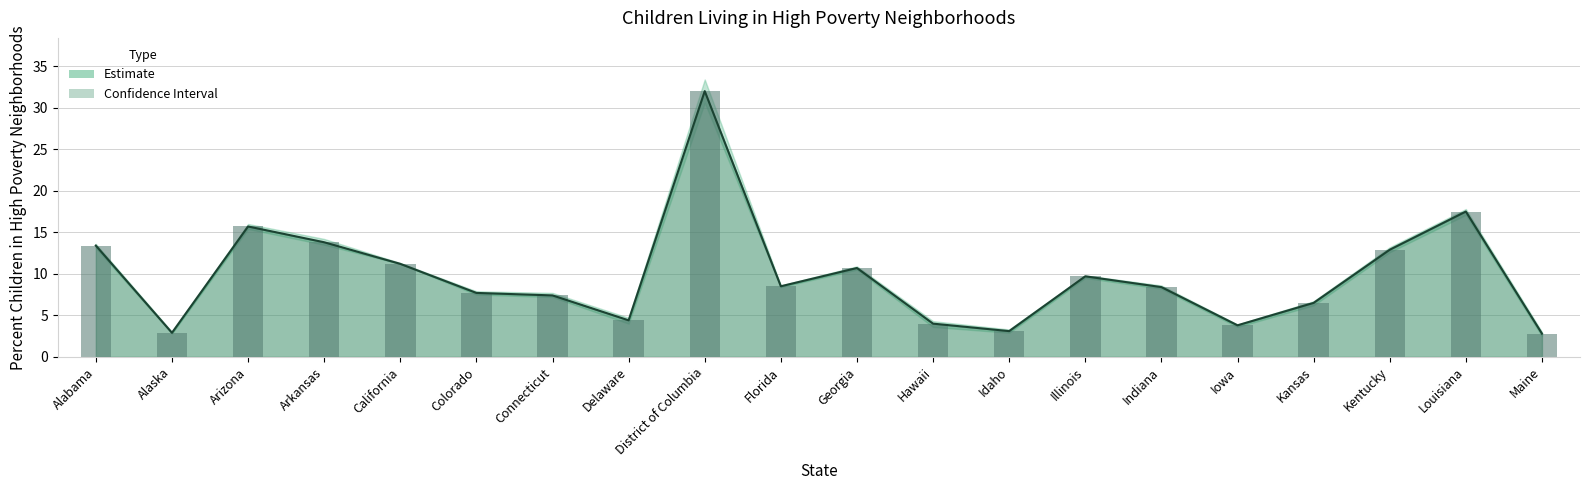

The PERCENT series shows 13.4 at Alabama. True or false?

True